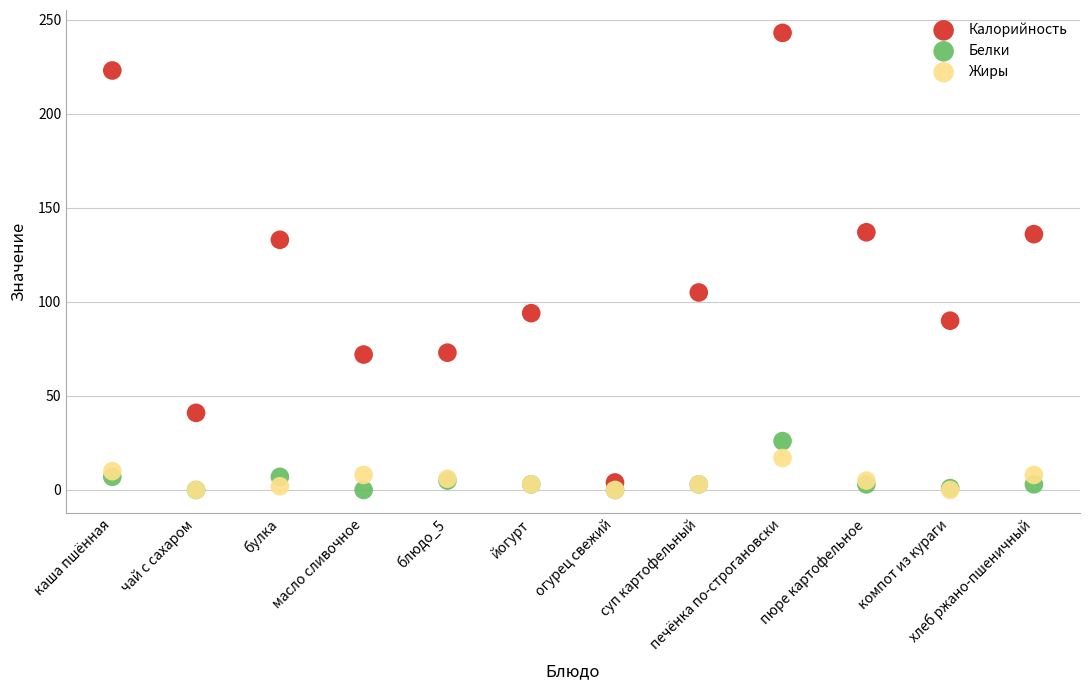

In the Калорийность series, what Y value is closest to 123?

133